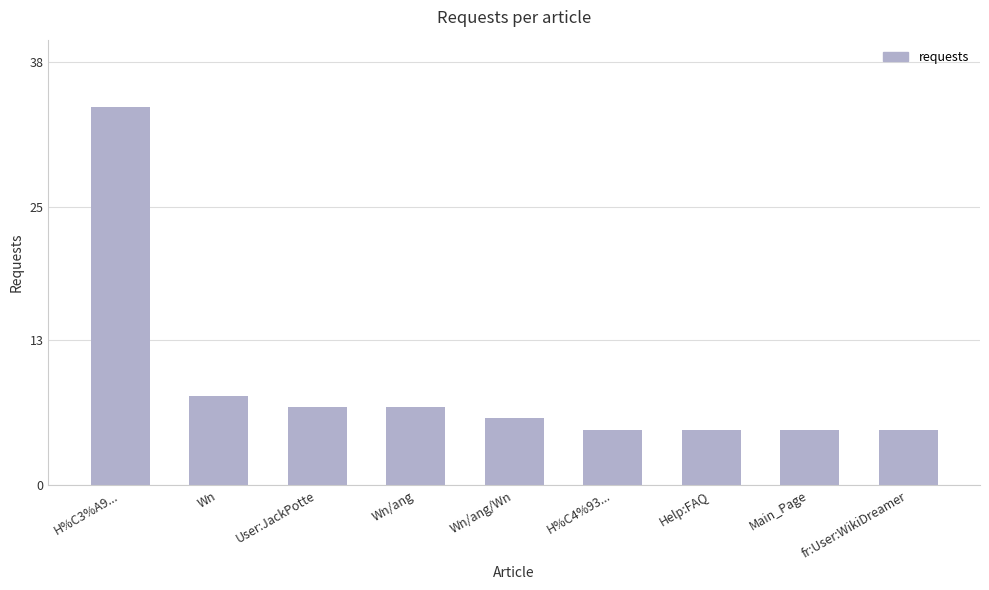

What is the value of the 2nd bar from the left?

8